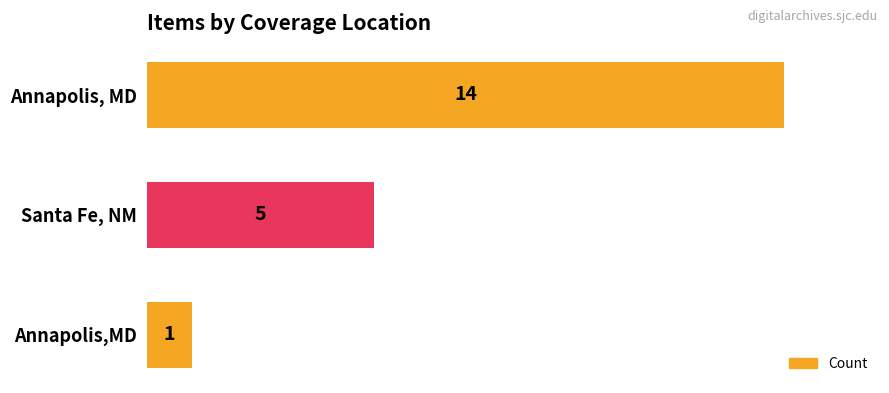

Reading top to bottom, extract all data points from this chart.

Annapolis, MD=14	Santa Fe, NM=5	Annapolis,MD=1